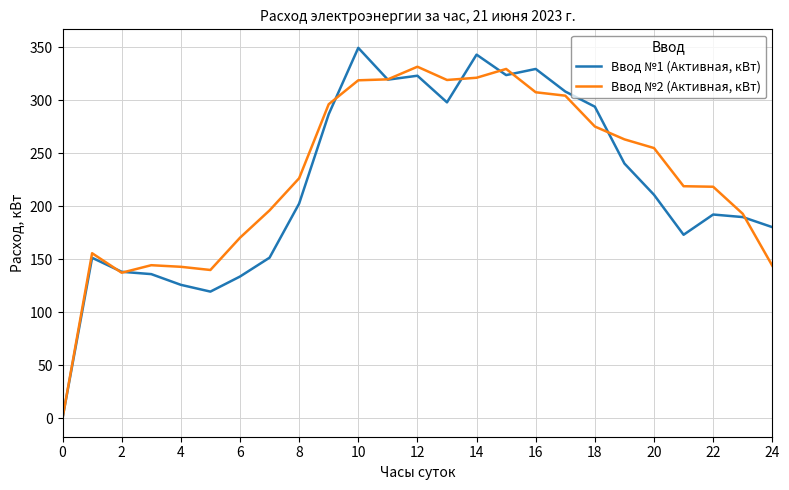

What is the greatest value displayed?

349.3